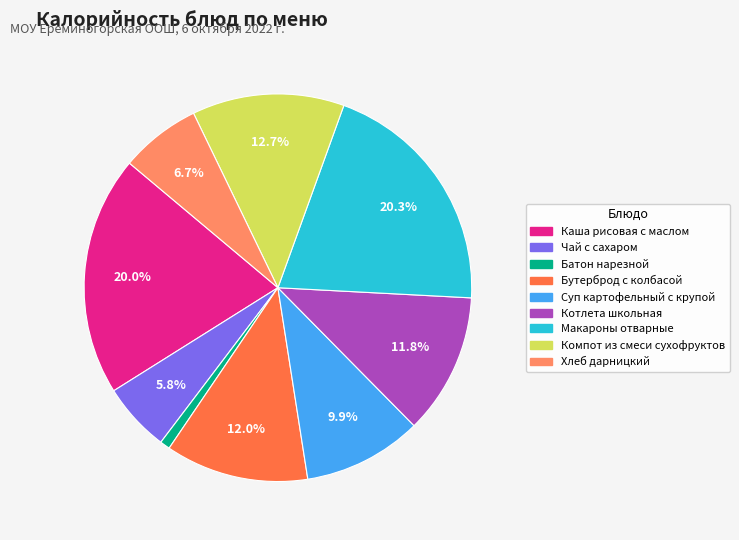

The Макароны отварные slice represents 20% of the pie. True or false?

True